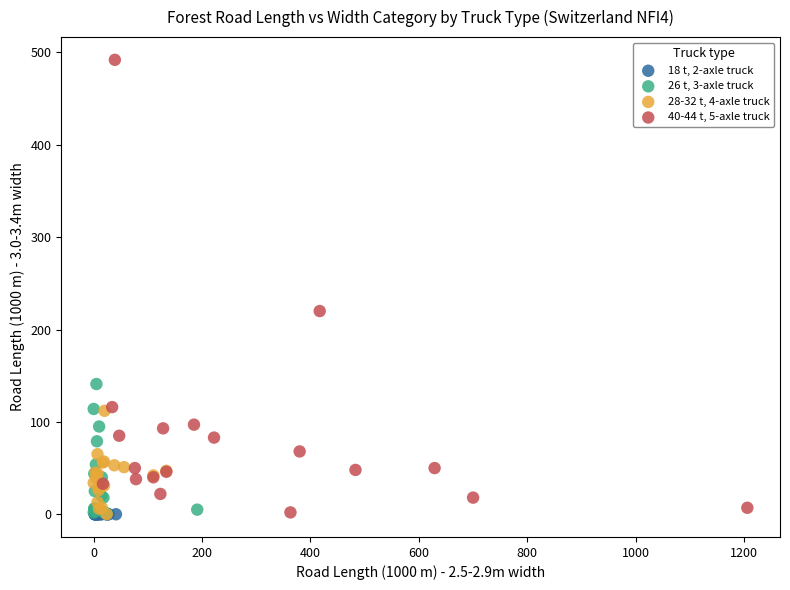

Which series reaches the maximum Y coordinate?

40-44 t, 5-axle truck